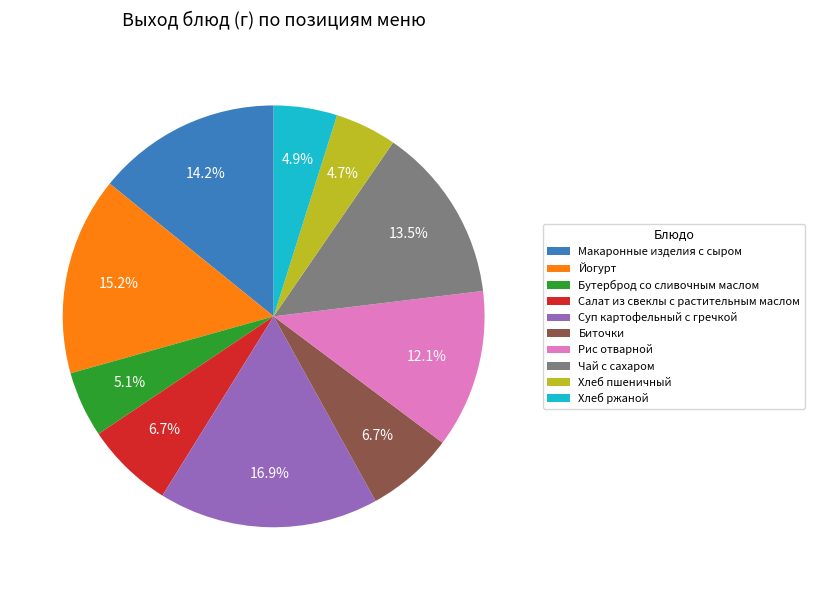

Between Суп картофельный с гречкой and Хлеб ржаной, which is larger?

Суп картофельный с гречкой